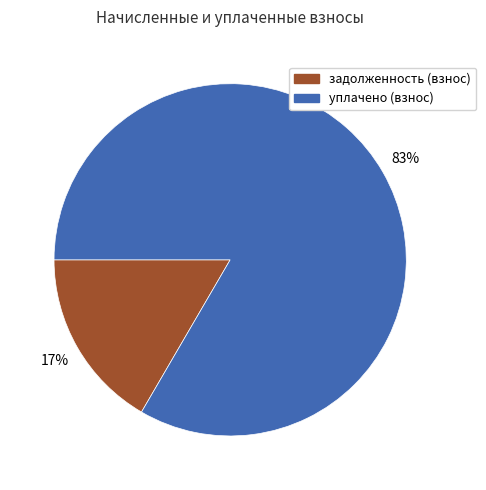

Rank the categories by value from lowest to highest.

задолженность (взнос), уплачено (взнос)